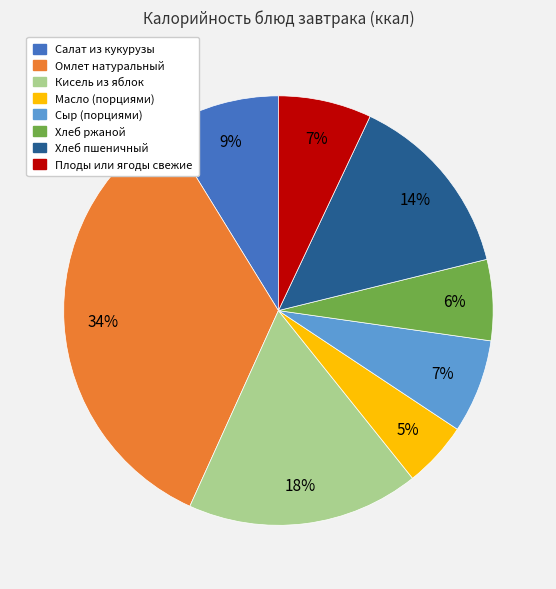

Between Сыр (порциями) and Хлеб пшеничный, which is larger?

Хлеб пшеничный